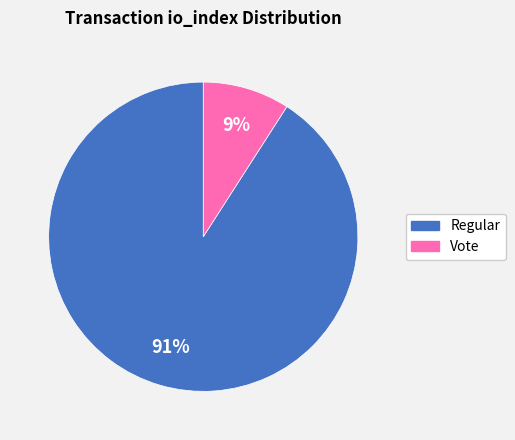

To the nearest percent, what is the difference between the largest and smallest slice percentages?

82%